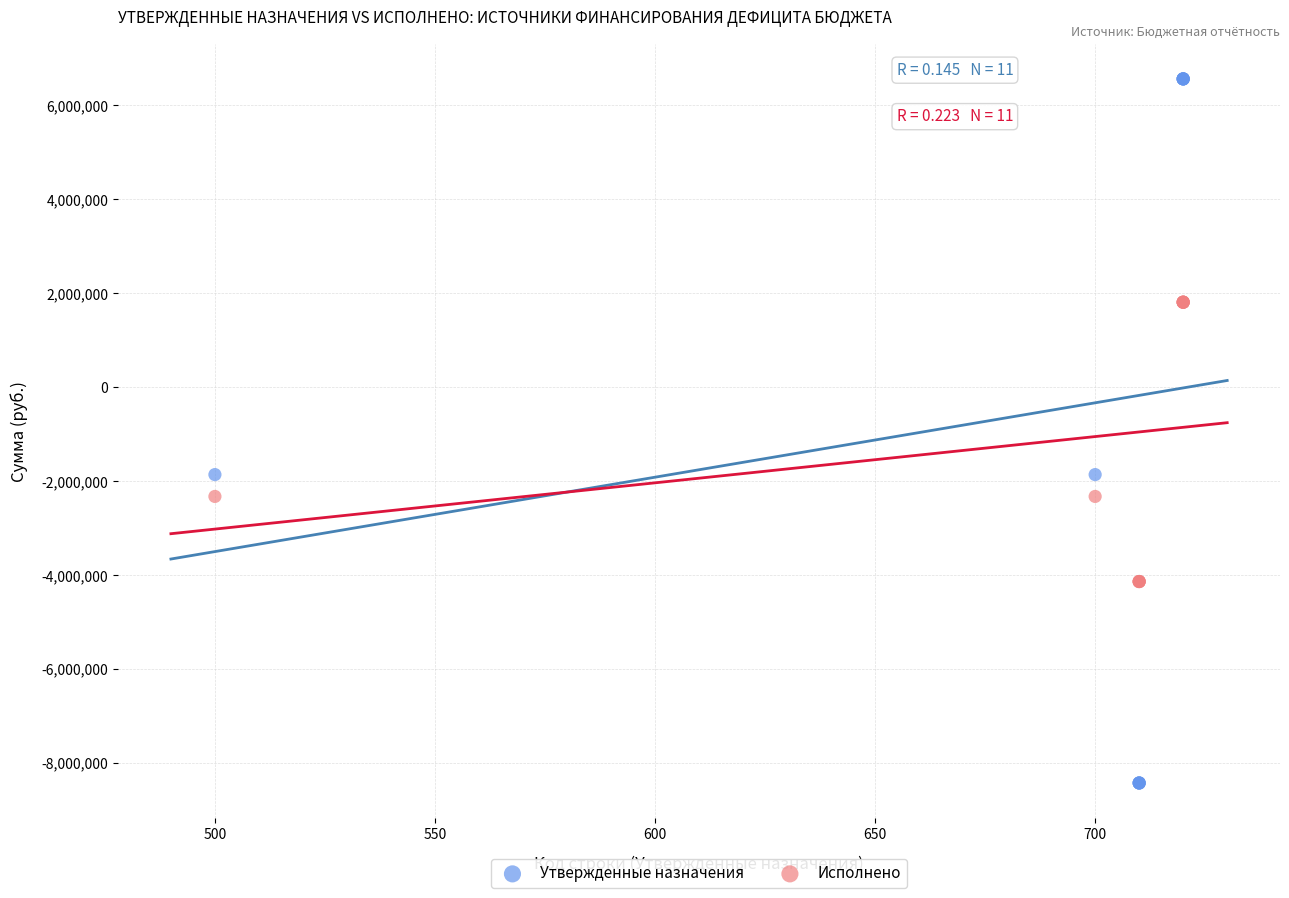

Which series reaches the minimum Y coordinate?

Утвержденные назначения